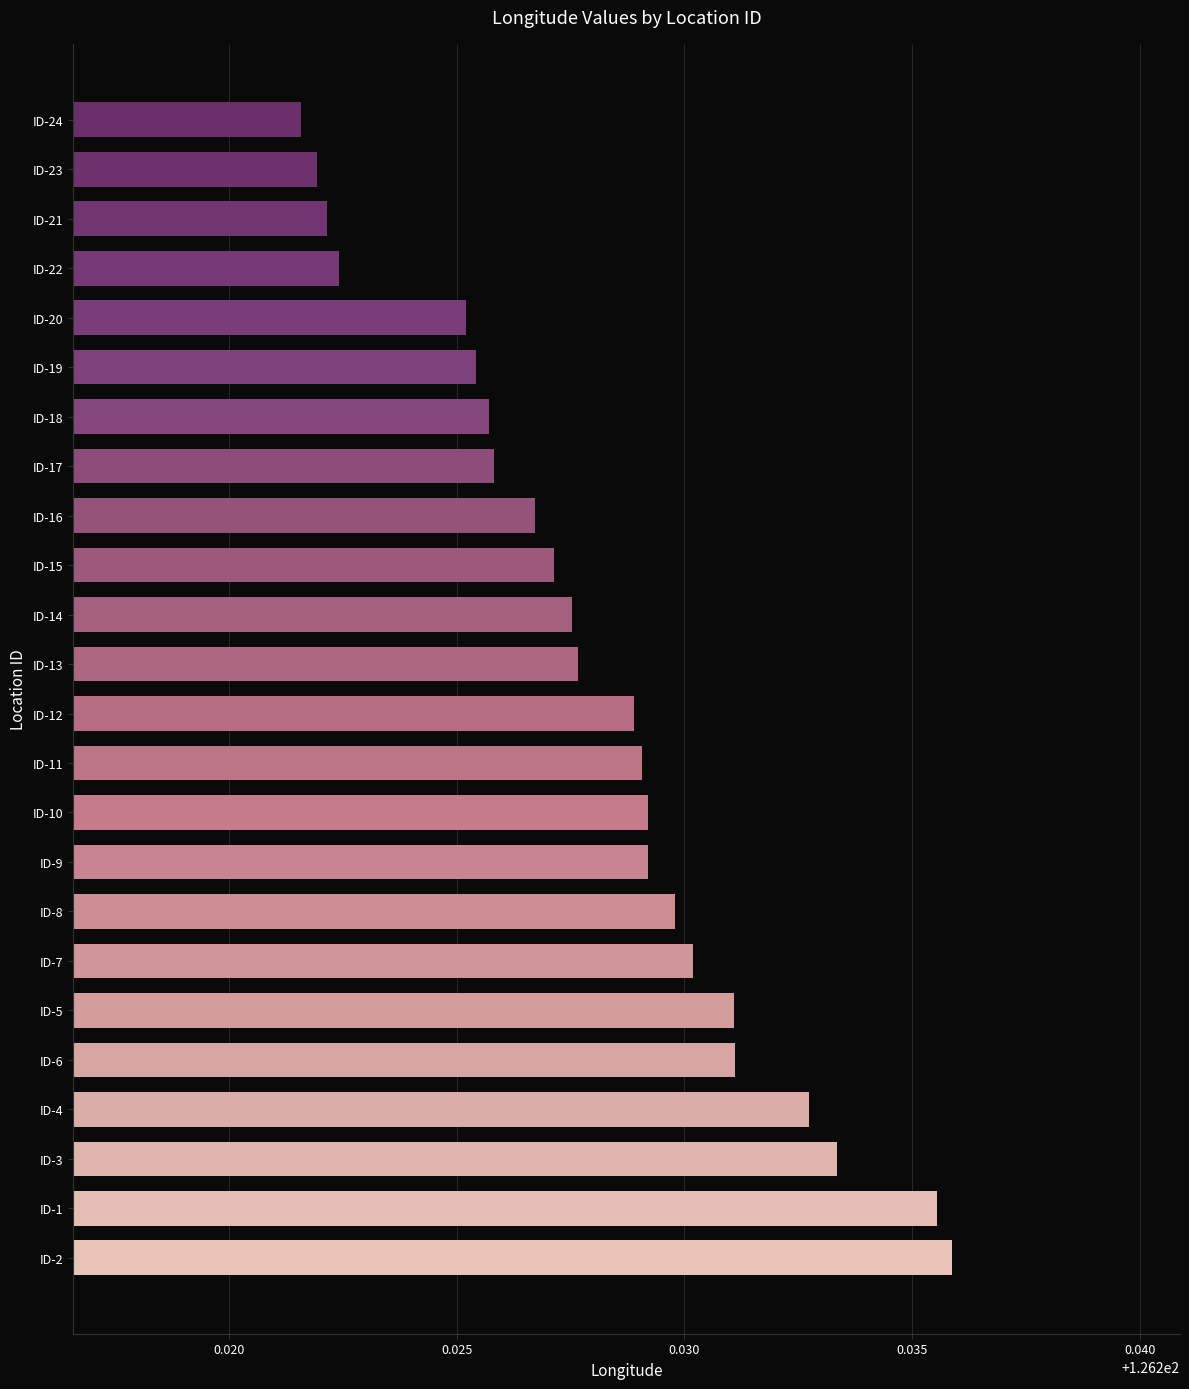

Which has a higher value, ID-24 or ID-4?

ID-4